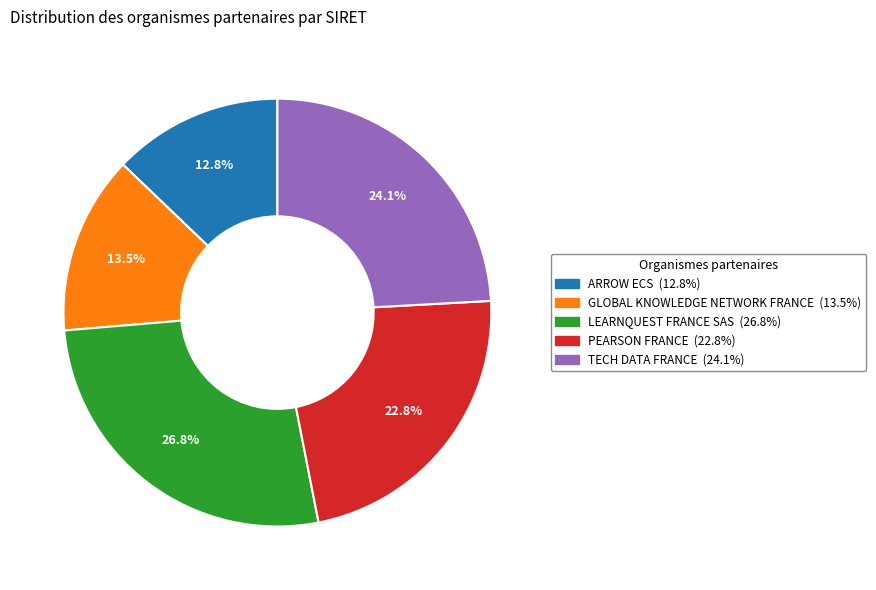

What is the ratio of the value at GLOBAL KNOWLEDGE NETWORK FRANCE to the value at TECH DATA FRANCE?

0.6